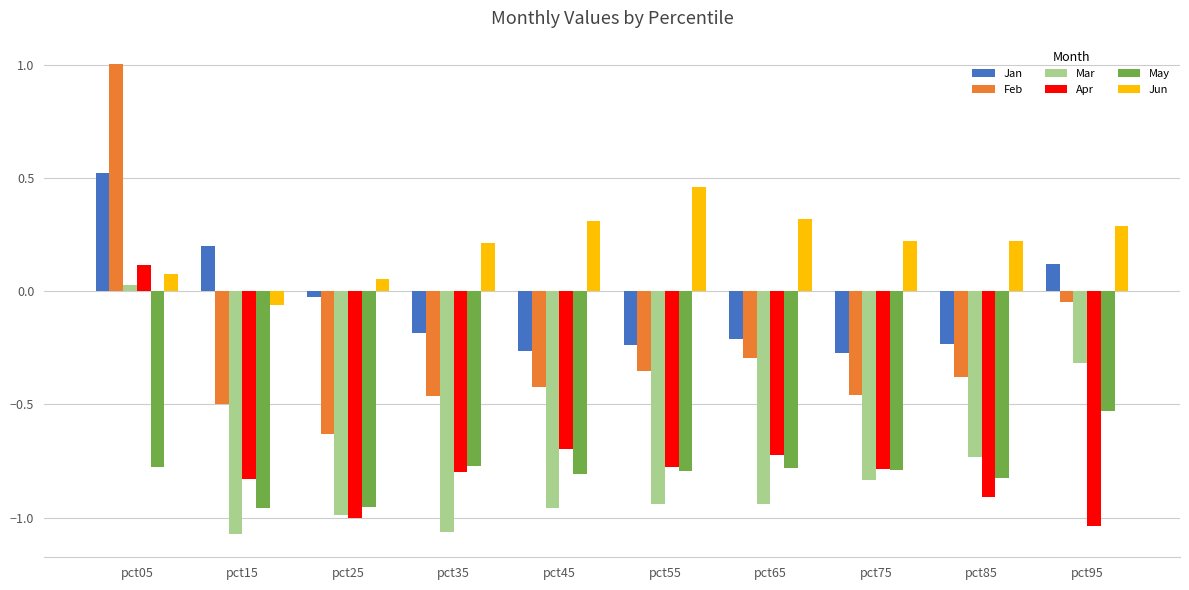

What is the sum of all Mar values?

-7.8